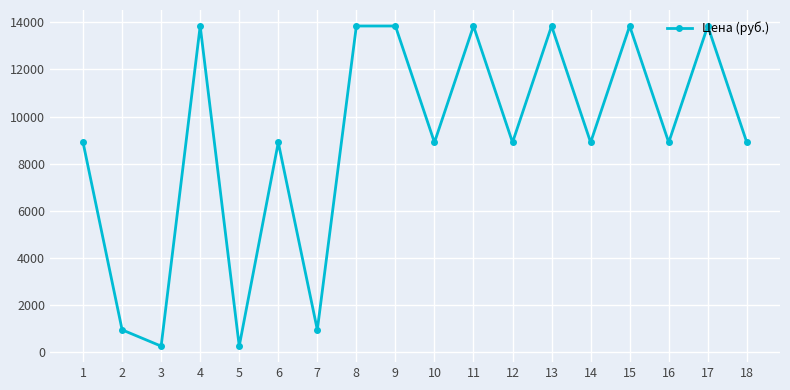

Reading right to left, transcribe all the data shown in this chart.

18=8901.3	17=13846.5	16=8901.3	15=13846.5	14=8901.3	13=13846.5	12=8901.3	11=13846.5	10=8901.3	9=13846.5	8=13846.5	7=939.6	6=8901.3	5=247.3	4=13846.5	3=247.3	2=939.6	1=8901.3